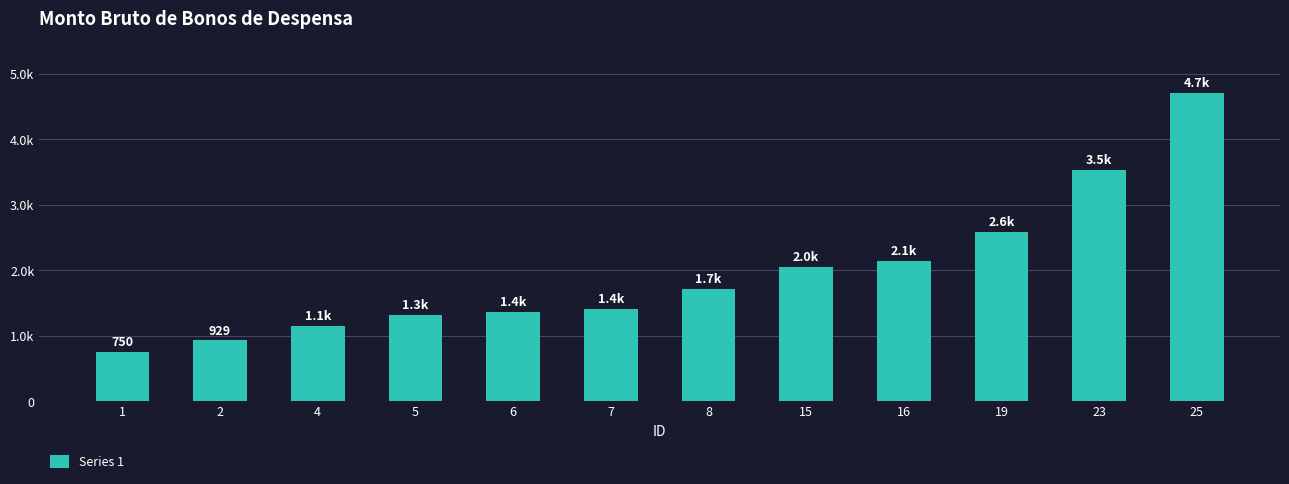

List the labels in order of value, smallest first.

1, 2, 4, 5, 6, 7, 8, 15, 16, 19, 23, 25